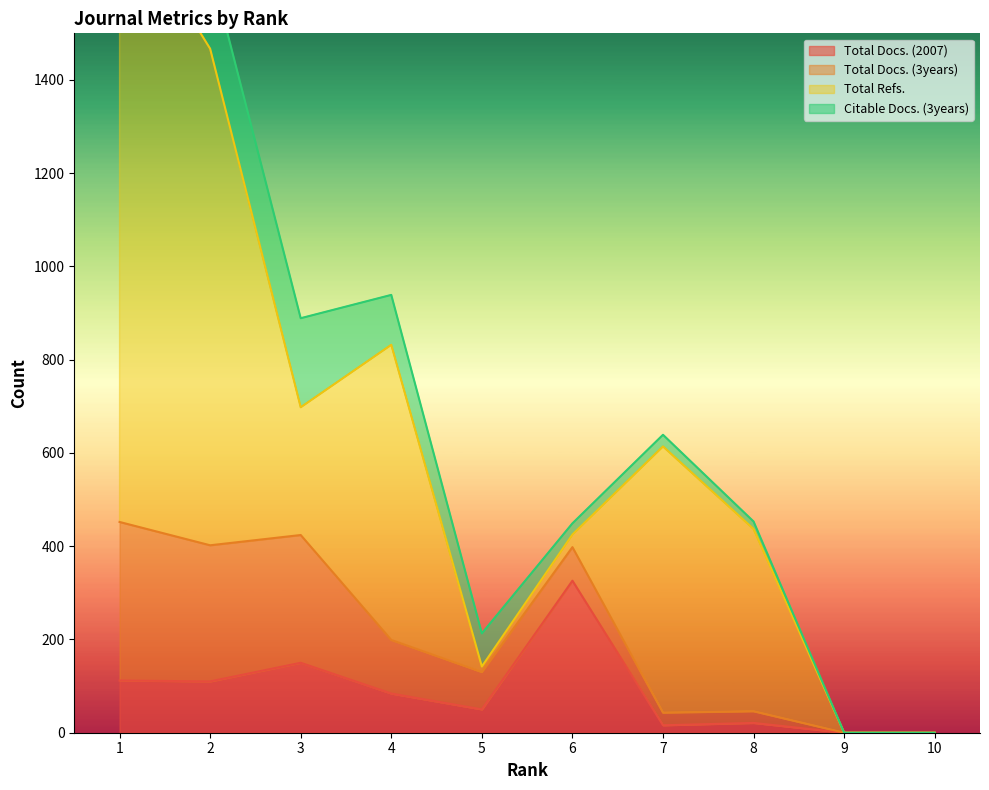

The value of Total Docs. (2007) at 1 is 112. True or false?

True